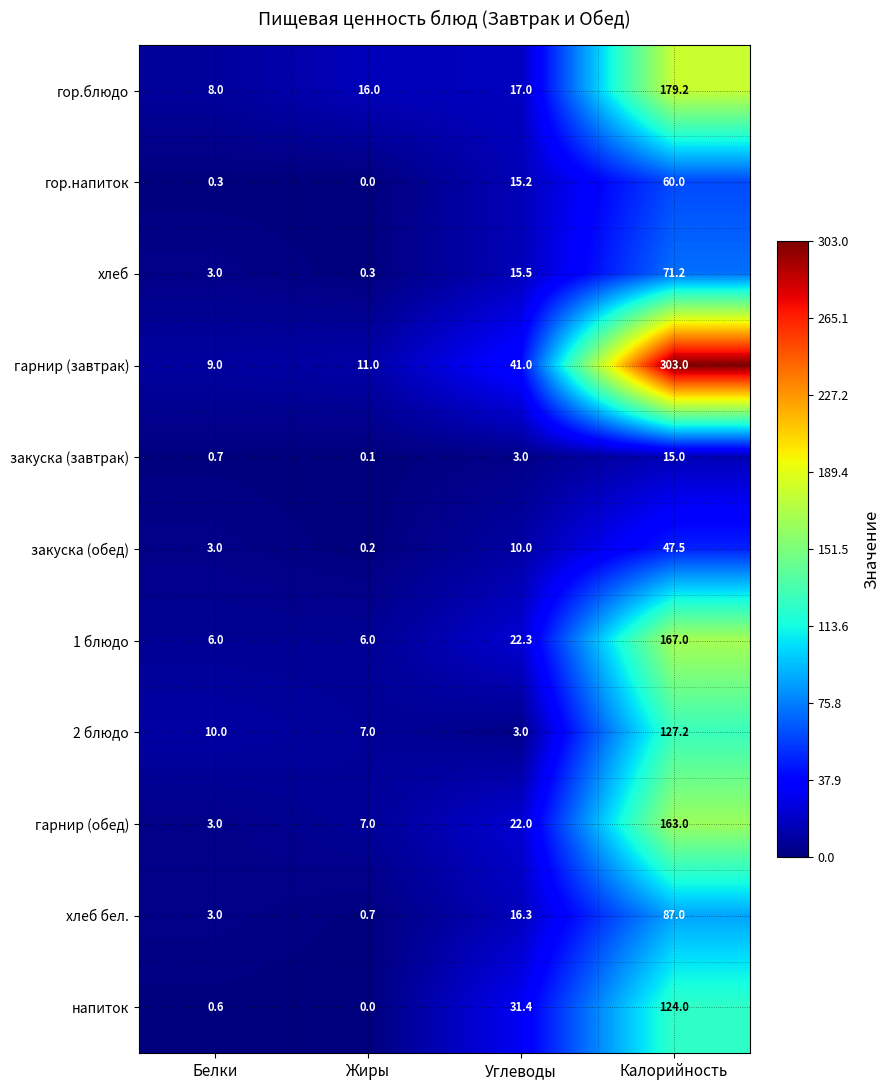

Is it true that хлеб equals 1.6 at Белки?

False